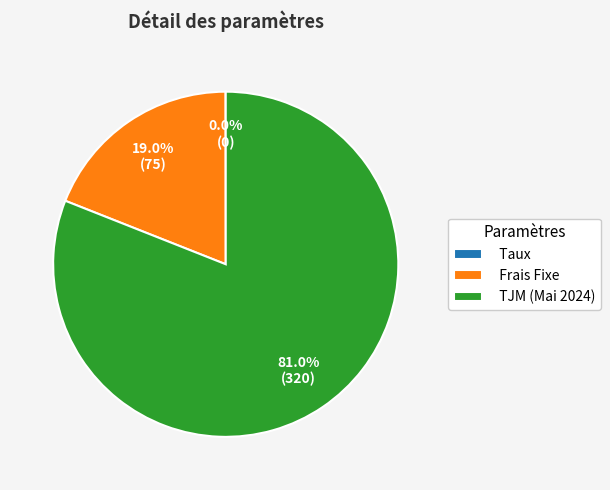

Does any single category account for the majority?

Yes